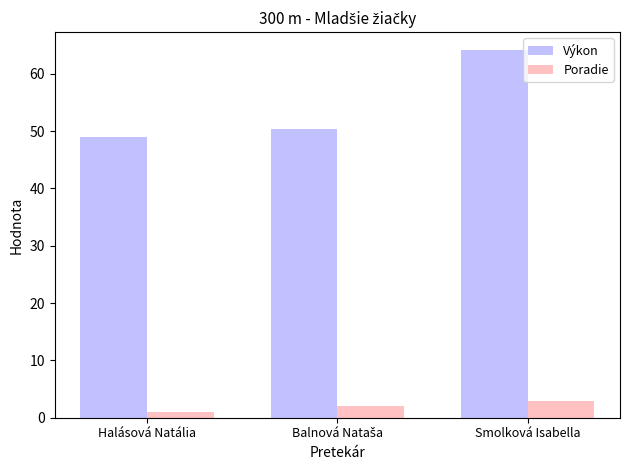

Read the Výkon value at Halásová Natália.

49.0